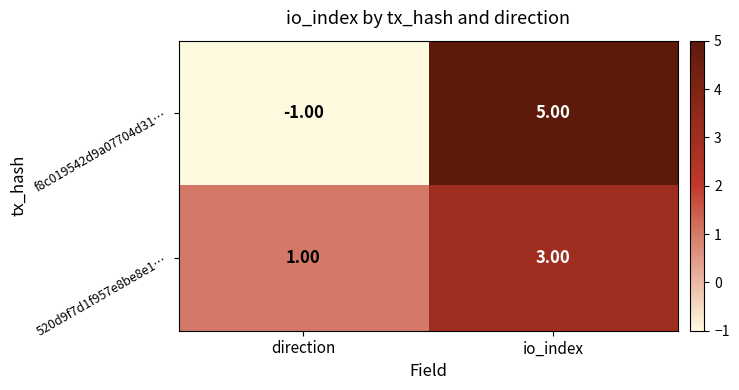

What is the spread (max minus min) of values at direction?

2